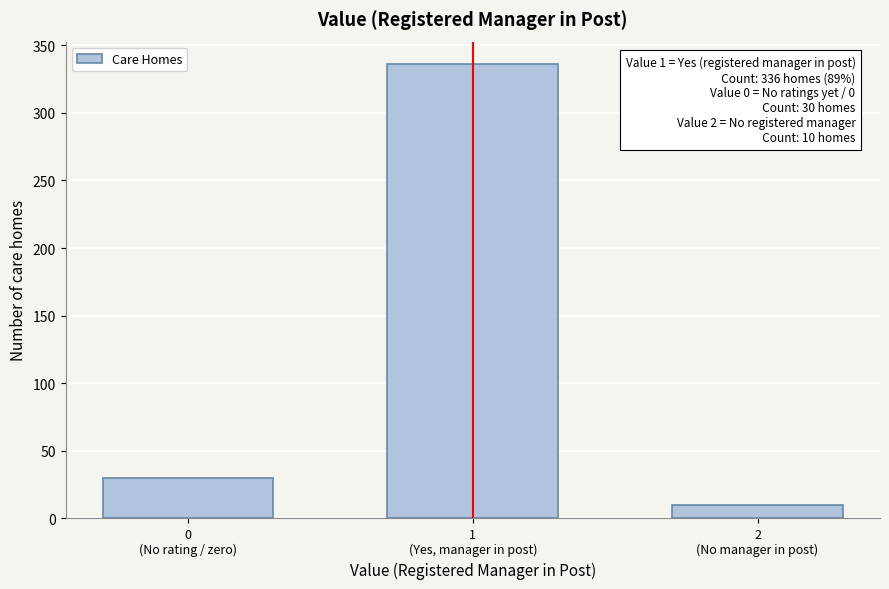

Reading right to left, list all the values displayed in this chart.

10	336	30